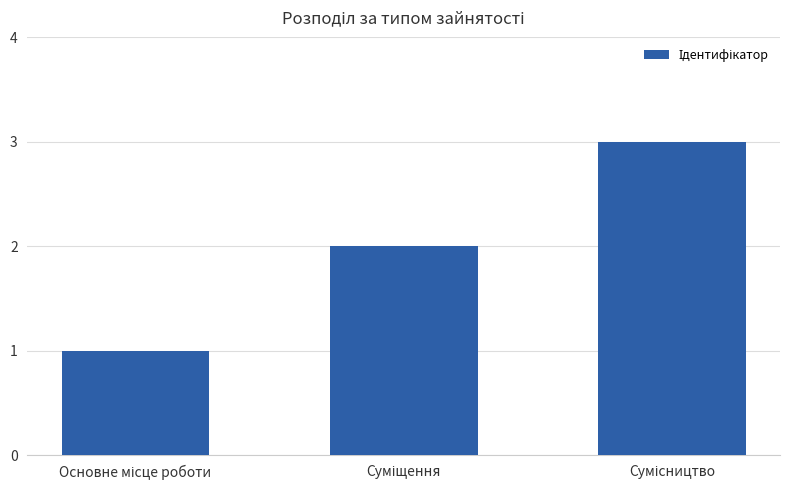

Count the values in the range 1 to 3.

3